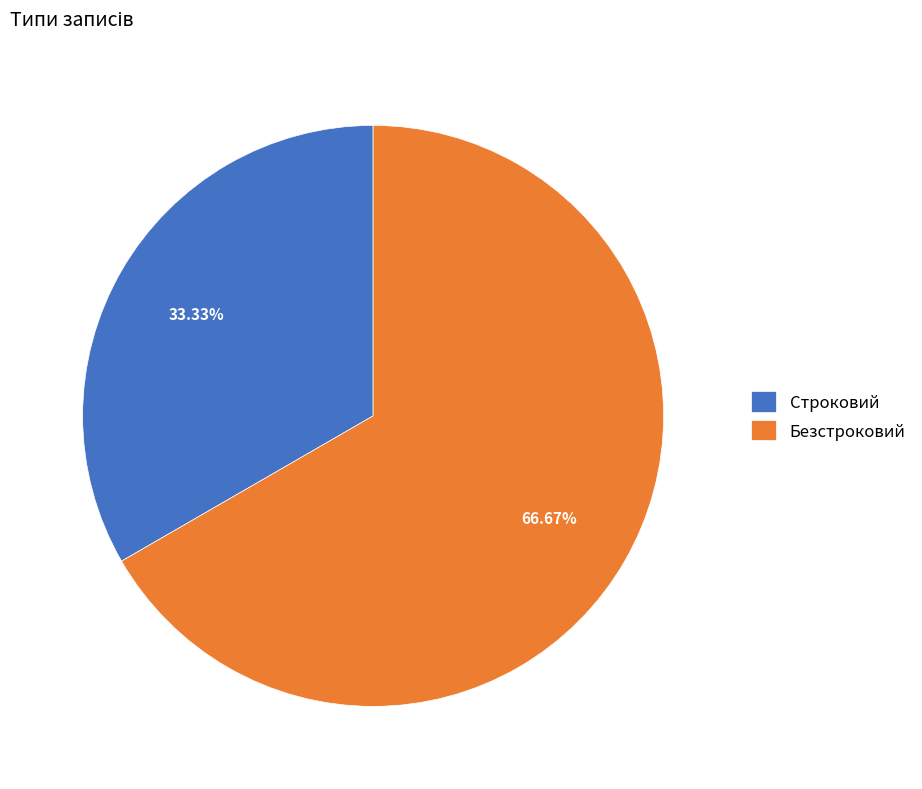

What percentage do Строковий and Безстроковий together represent?

100.0%